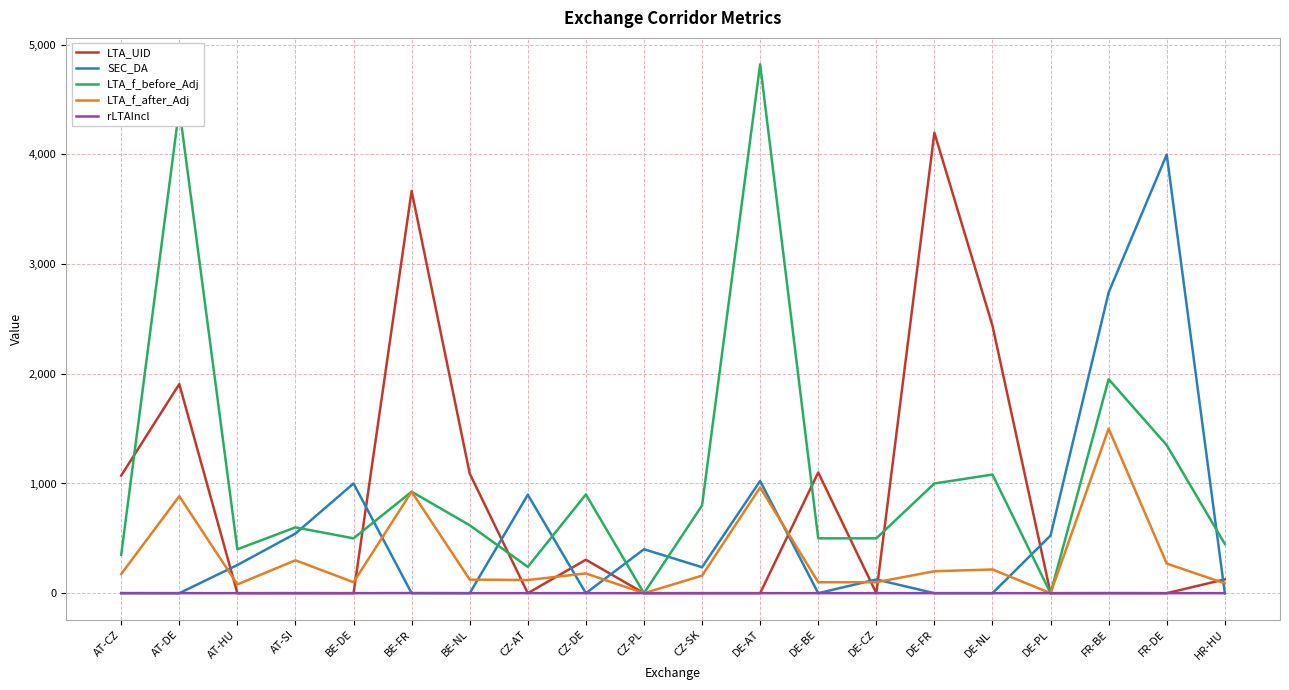

Which series has the largest range (max minus min)?

LTA_f_before_Adj